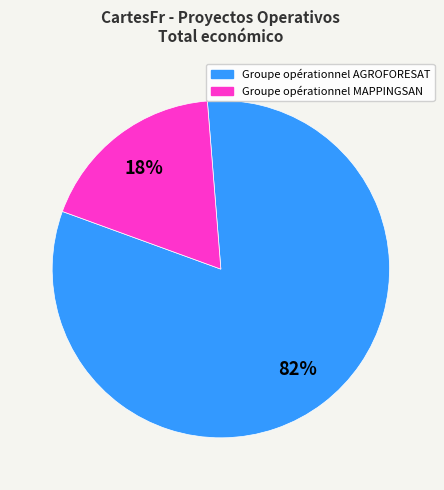

What is the smallest slice in the pie chart?

Groupe opérationnel MAPPINGSAN